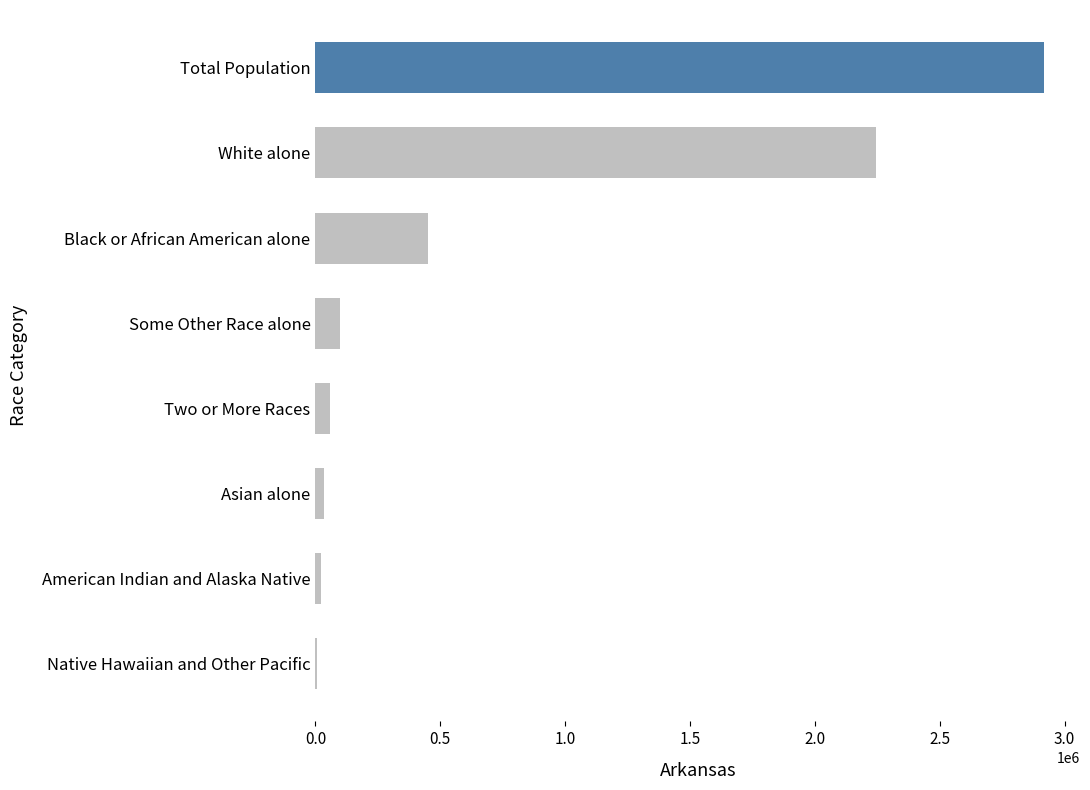

The value at Total Population is 585723. True or false?

False